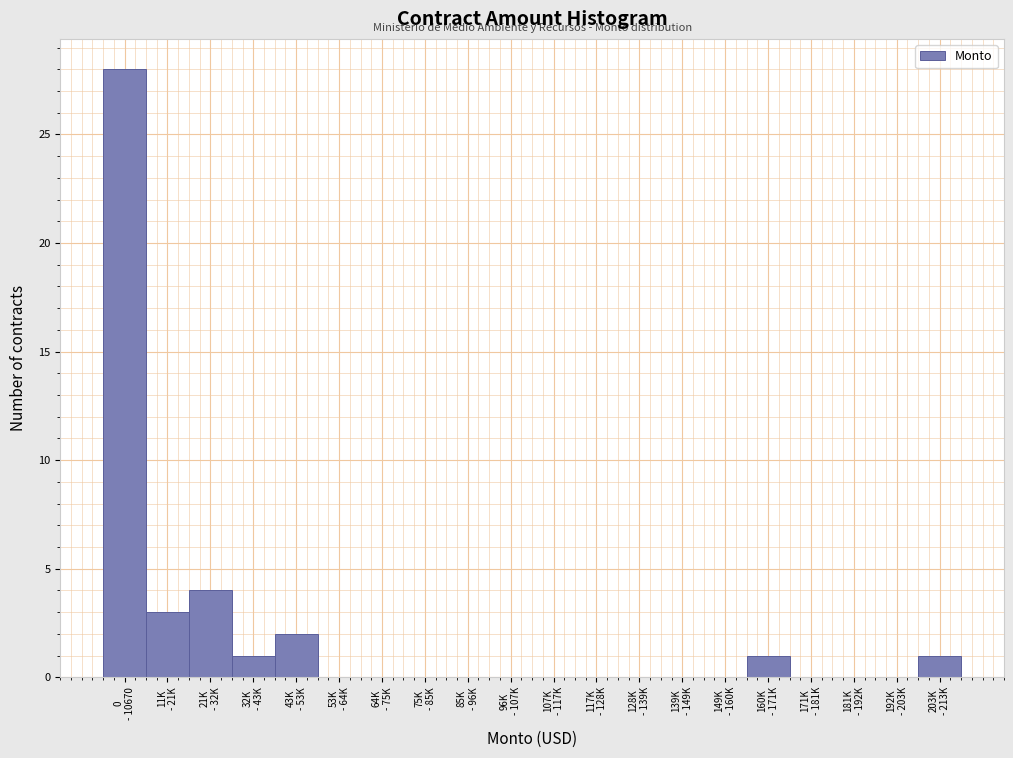

What is the sum of all values?

40